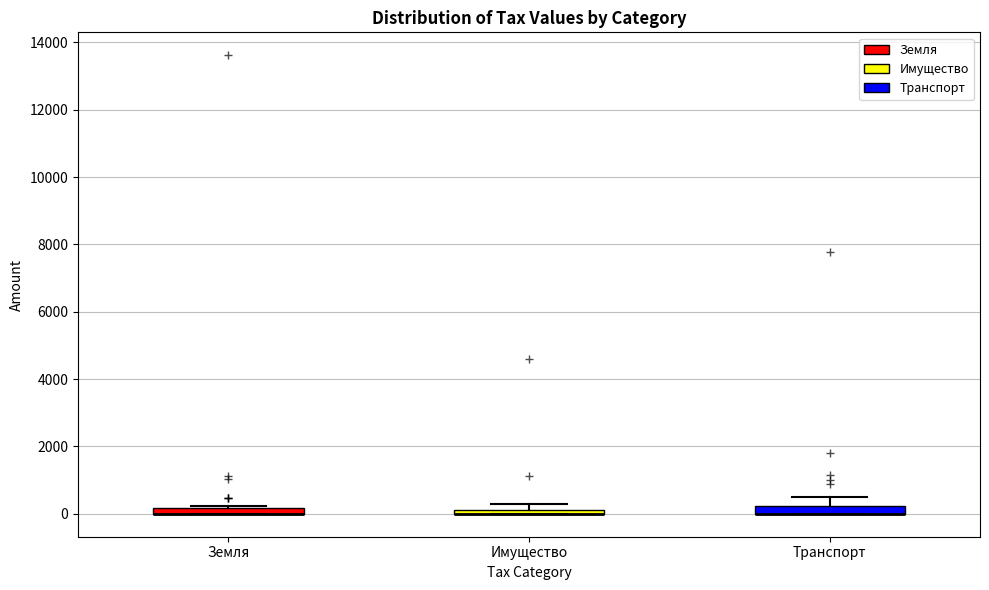

Where is the lower edge of the box for Земля on the y-axis? The values are not printed on the chart, so give them approximately, as read against the axis.

0